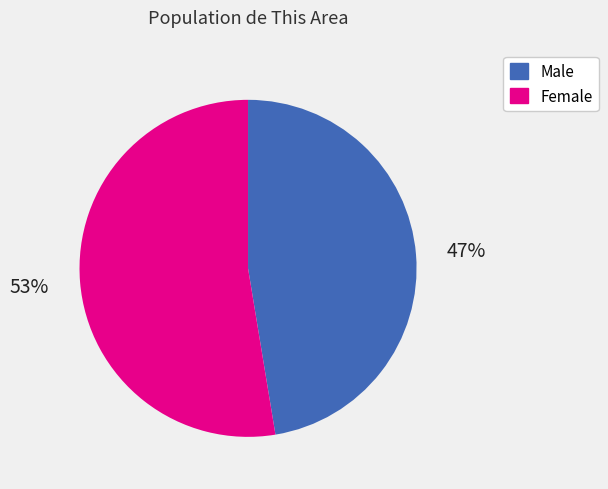

To the nearest percent, what is the average slice percentage?

50%